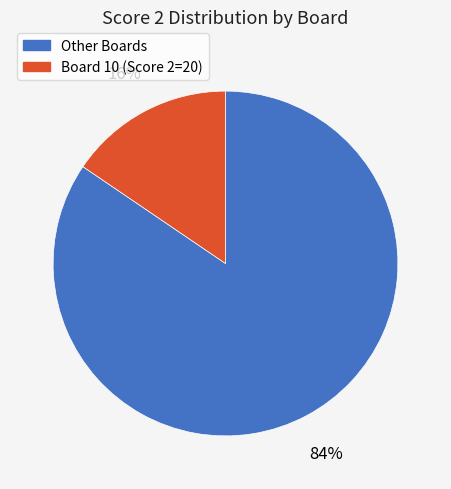

To the nearest percent, what is the average slice percentage?

50%